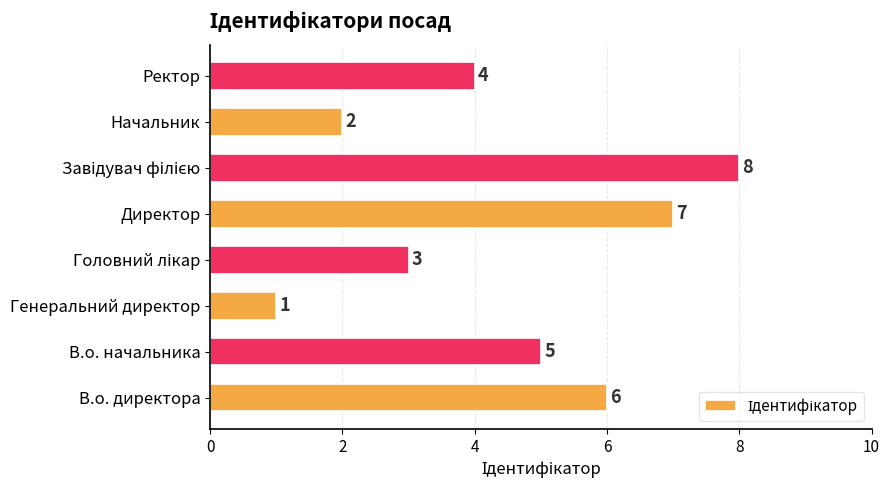

Does the chart contain any negative values?

No